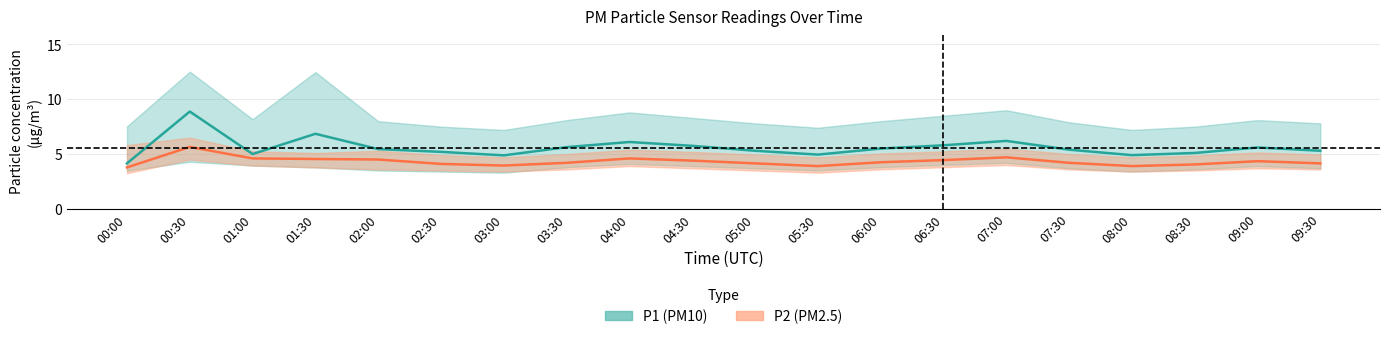

What is the sum of all P2_lower values?

73.2